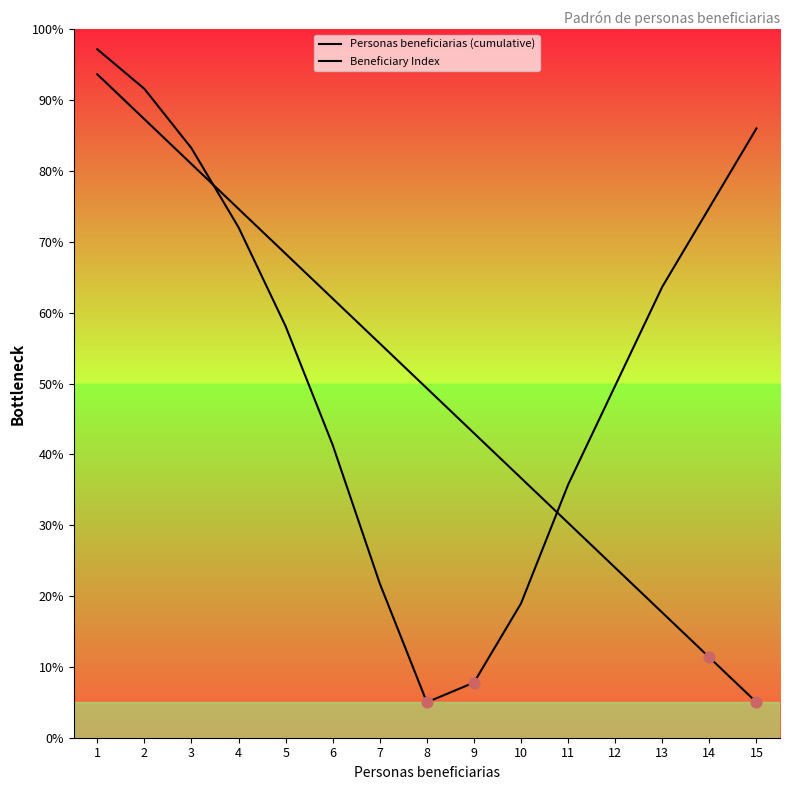

Which series contains the lowest Y value?

Personas beneficiarias (cumulative)